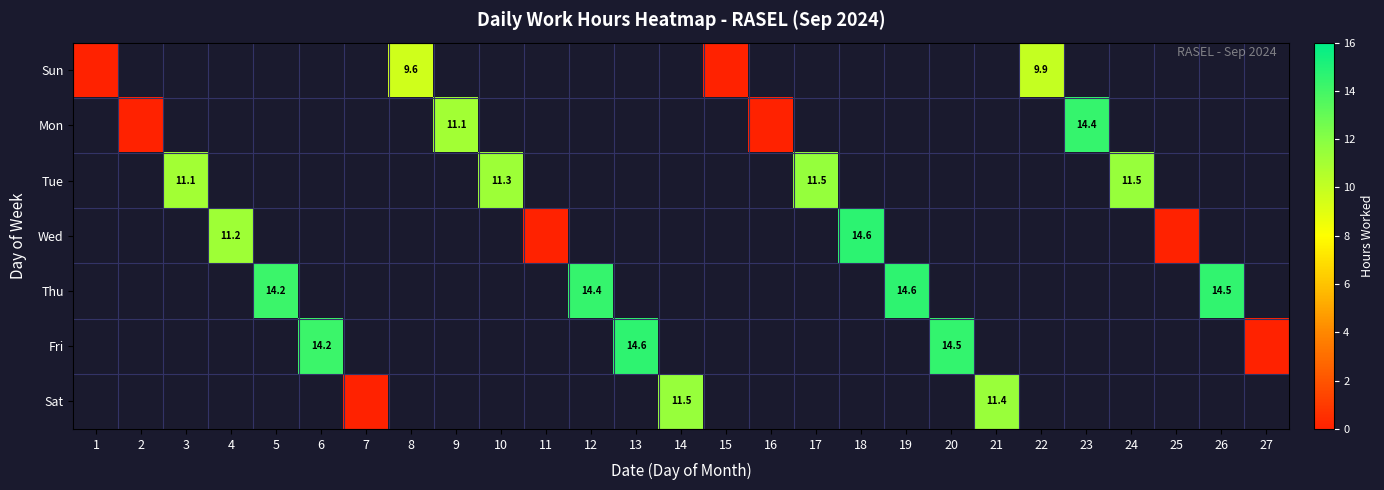

The value of Tue at 24 is 17.1. True or false?

False